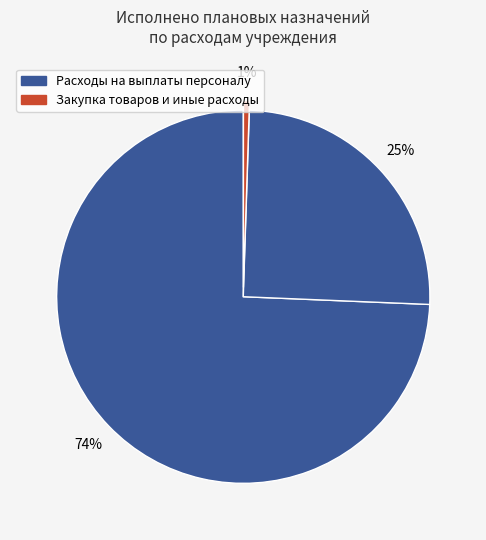

To the nearest percent, what is the average slice percentage?

33%